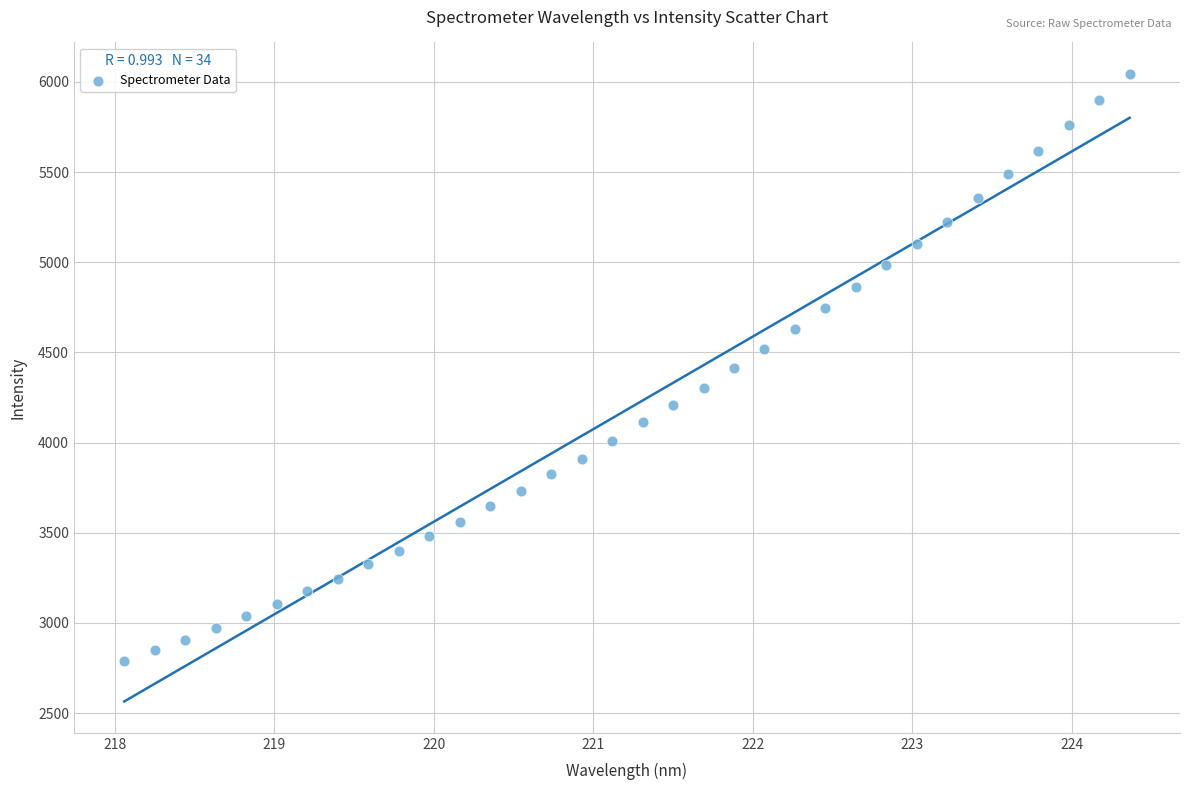

What is the range of X values (max minus min)?

6.3